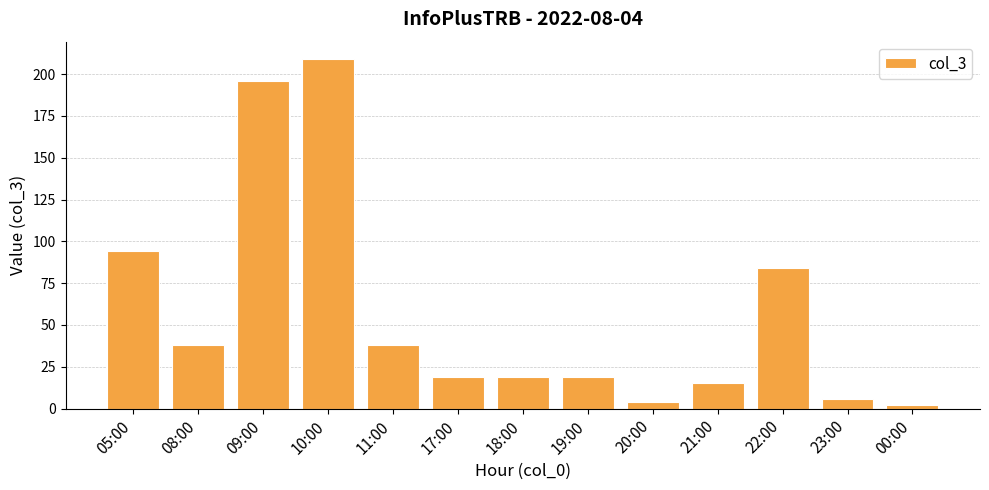

The chart shows a value of 34 at 17:00. True or false?

False